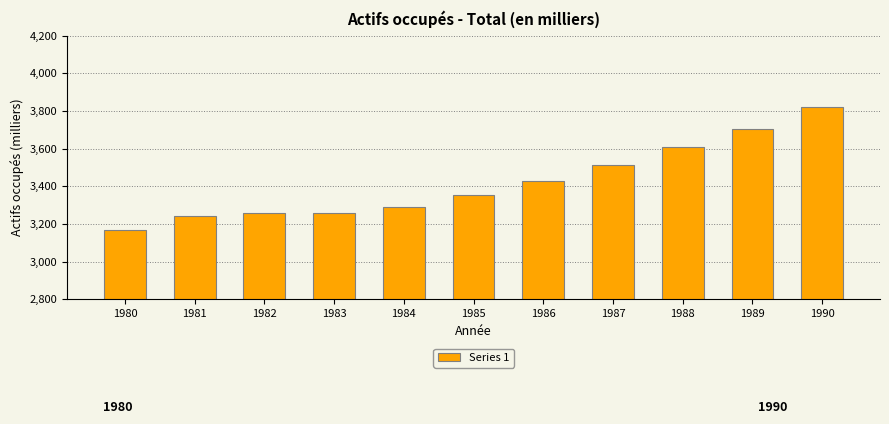

What is the change in value from 1981 to 1987?

+275.0